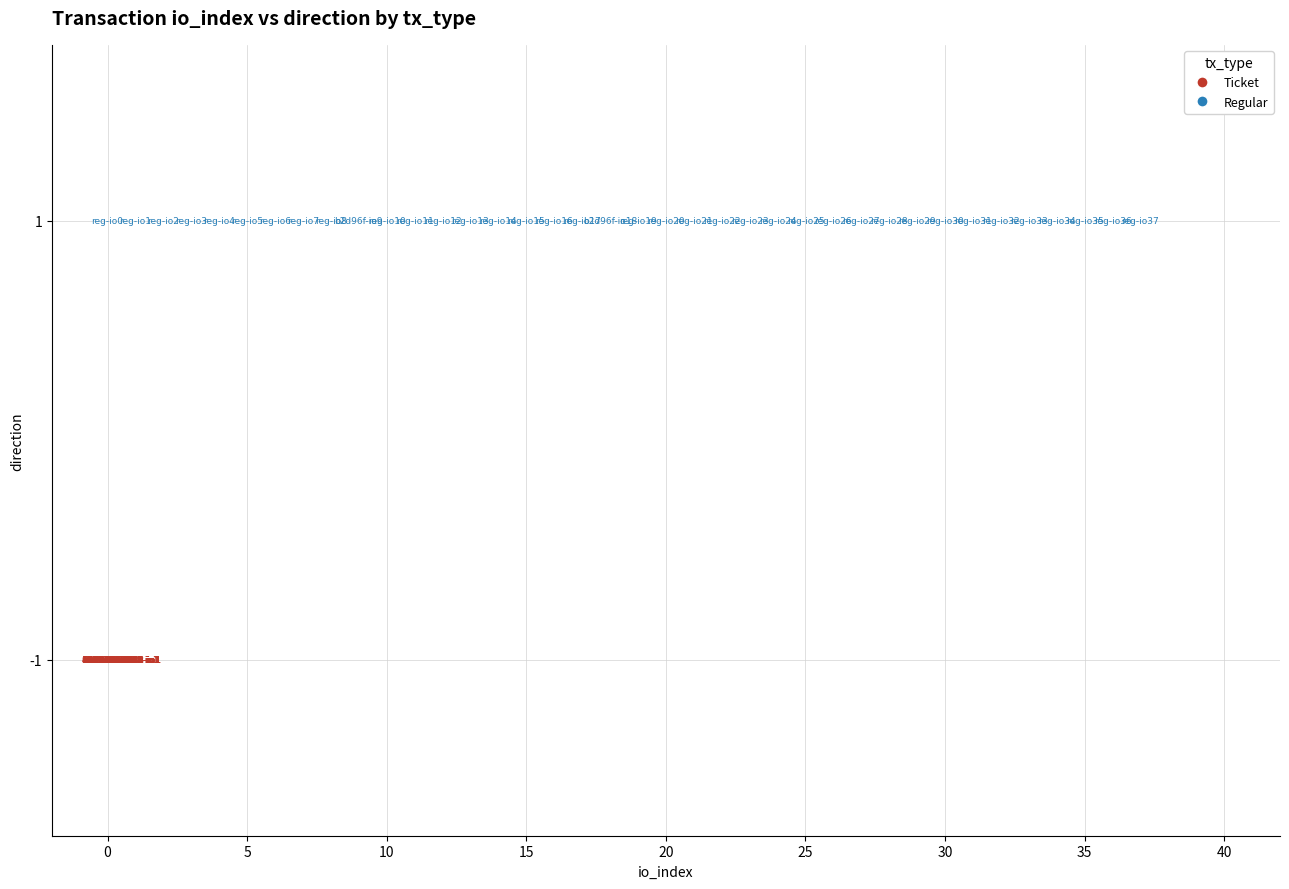

Which series contains the lowest Y value?

Ticket